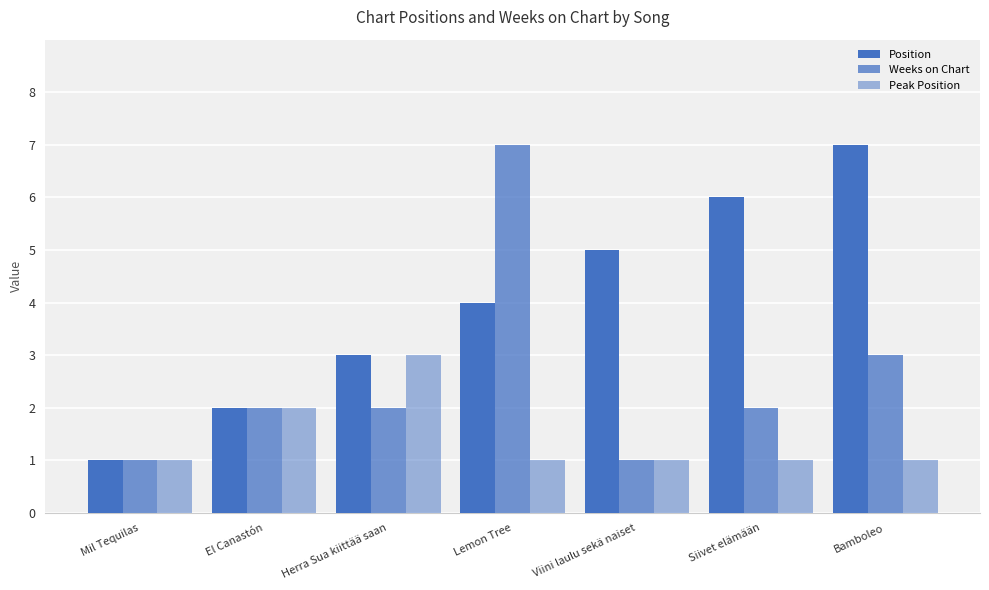

Are the bars horizontal?

No